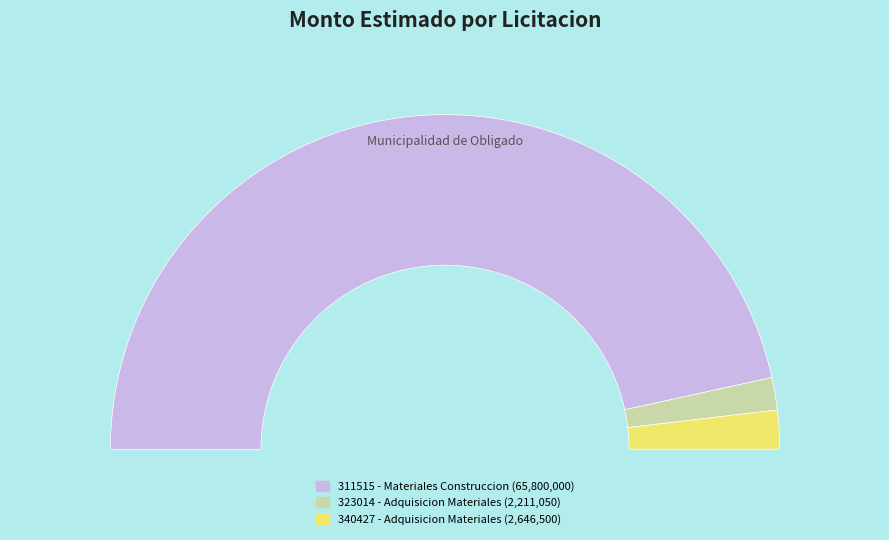

The 323014-adquisicion-materiales slice represents 15% of the pie. True or false?

False